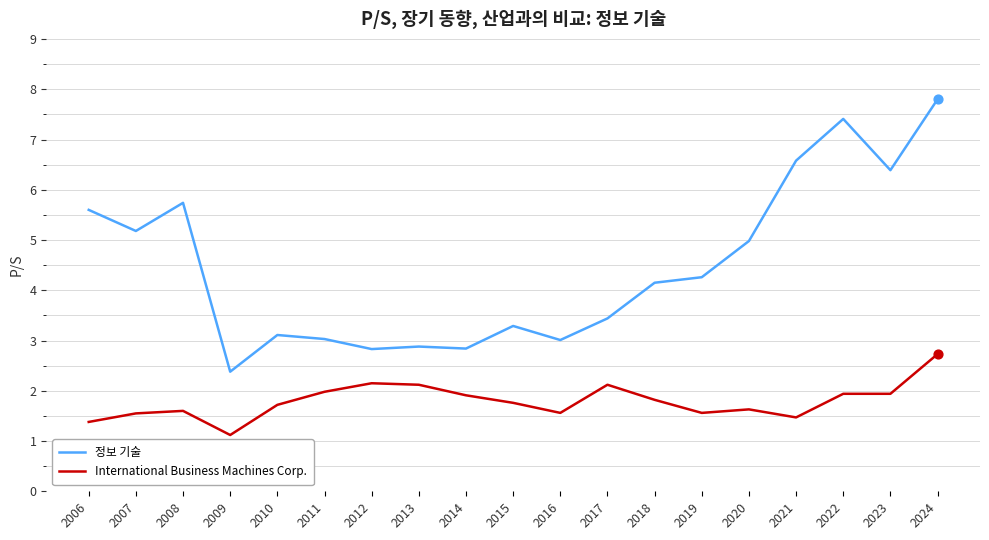

Which series has the largest total across all categories?

정보 기술